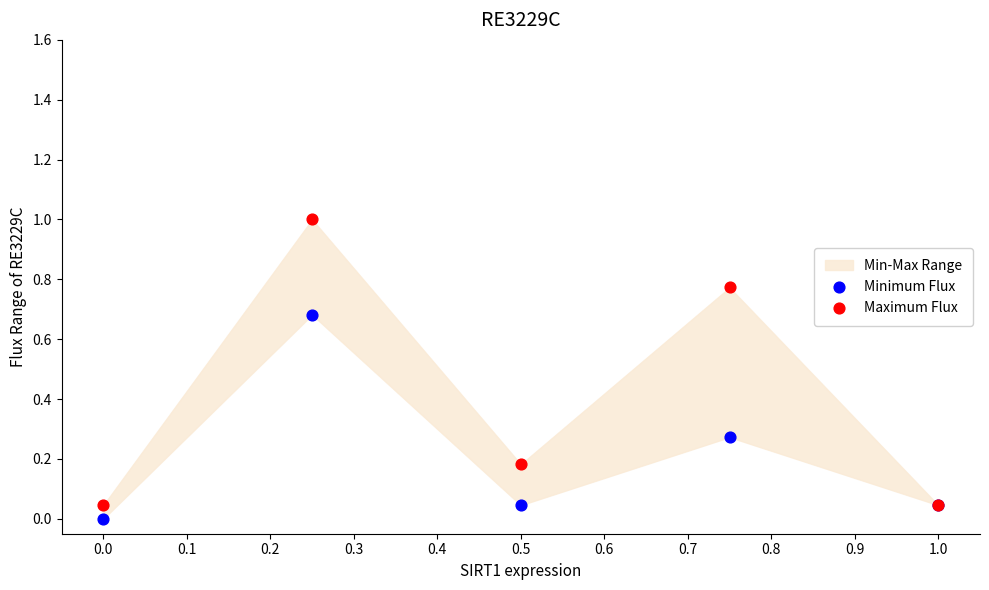

Which series contains the highest Y value?

Maximum Flux